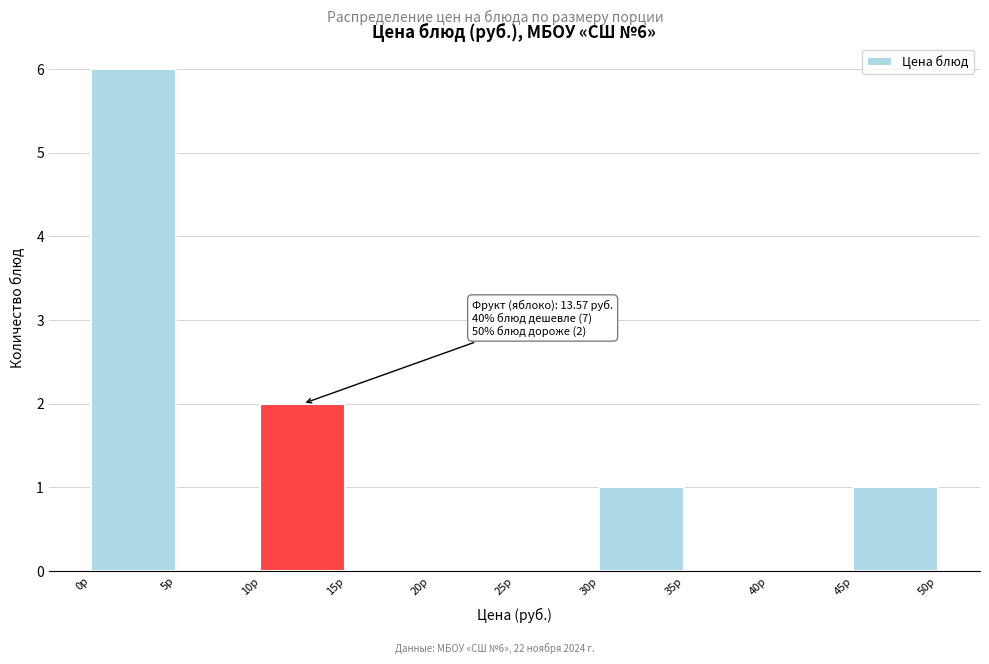

Over which range of the x-axis is the bar tallest?

0 to 5